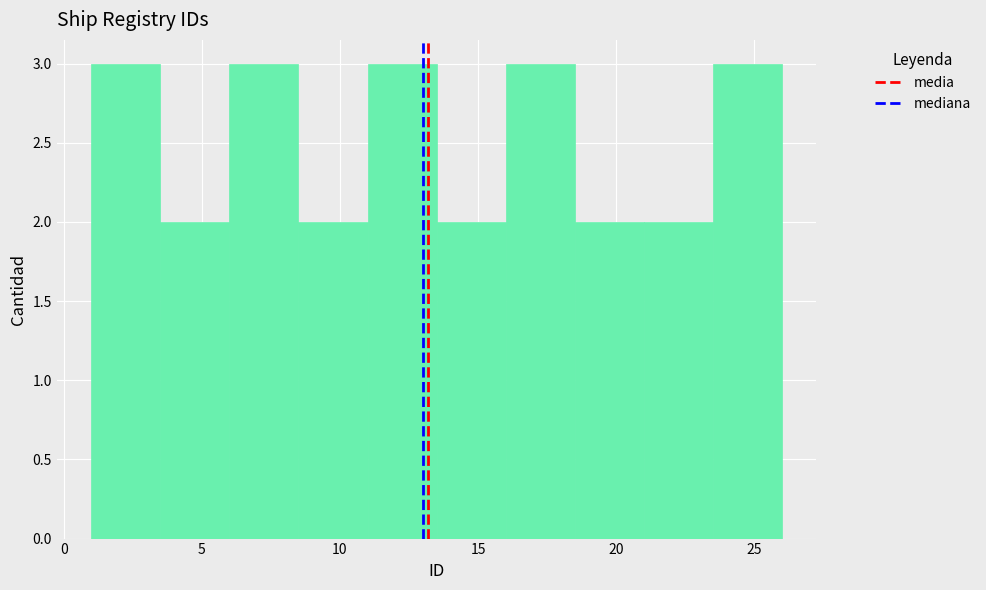

Reading left to right, transcribe this chart: for each bar, give the range it covers on the x-axis and its height. The values are not printed on the chart, so give them approximately, as read against the axis.

1.0 to 3.5: 3
3.5 to 6.0: 2
6.0 to 8.5: 3
8.5 to 11.0: 2
11.0 to 13.5: 3
13.5 to 16.0: 2
16.0 to 18.5: 3
18.5 to 21.0: 2
21.0 to 23.5: 2
23.5 to 26.0: 3